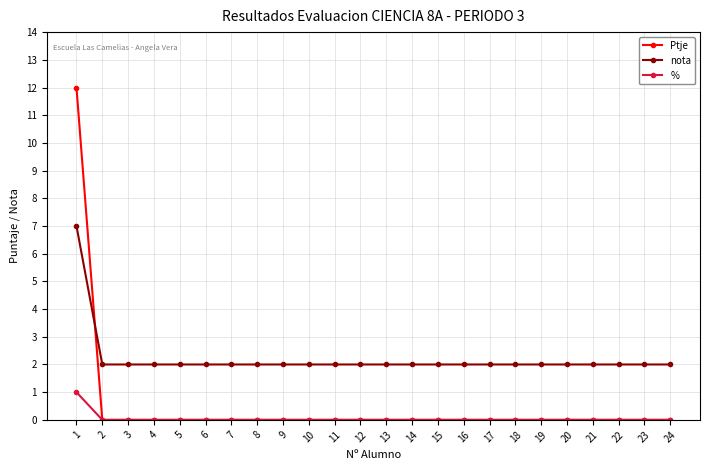

At which label does Ptje reach its peak?

1